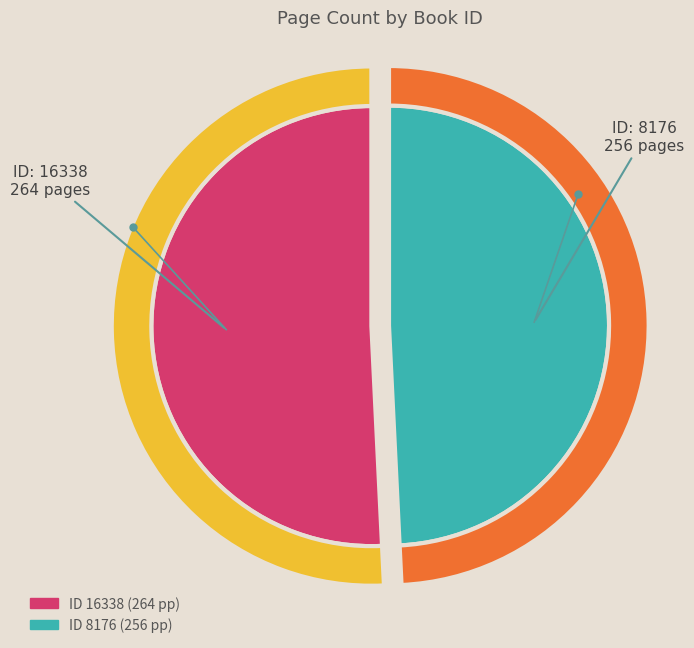

How many segments does this pie chart have?

2